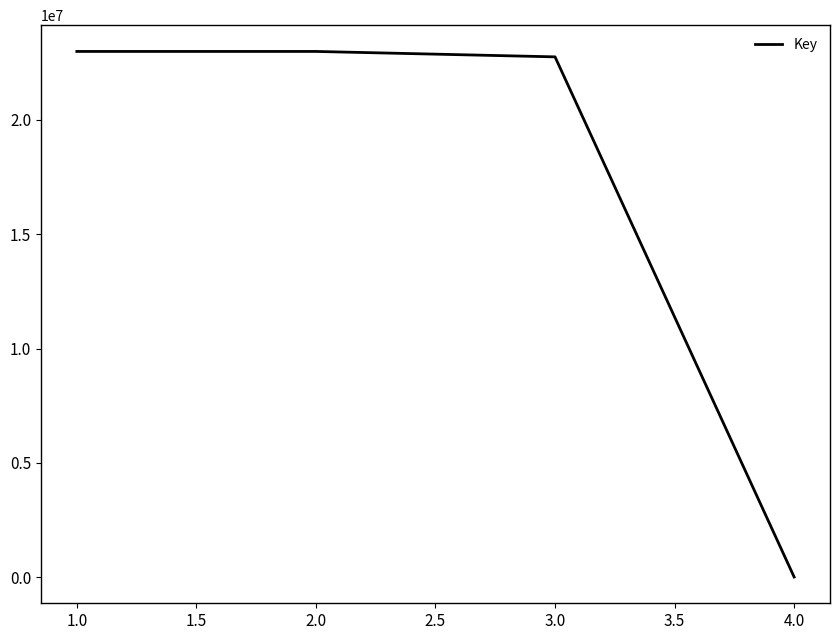

True or false: the data has more than 2 interior local peaks.

False